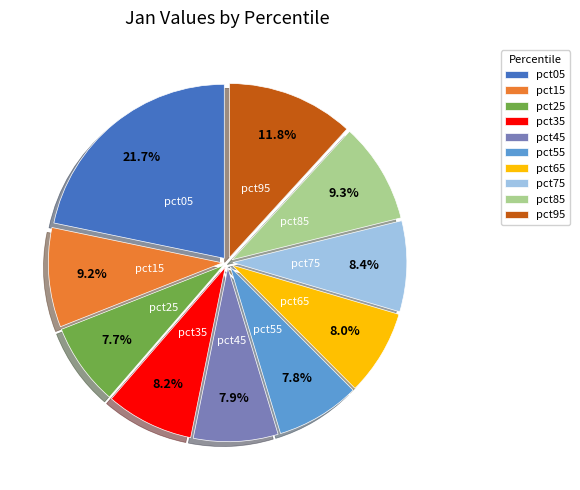

What portion of the pie excludes pct55?

92.2%